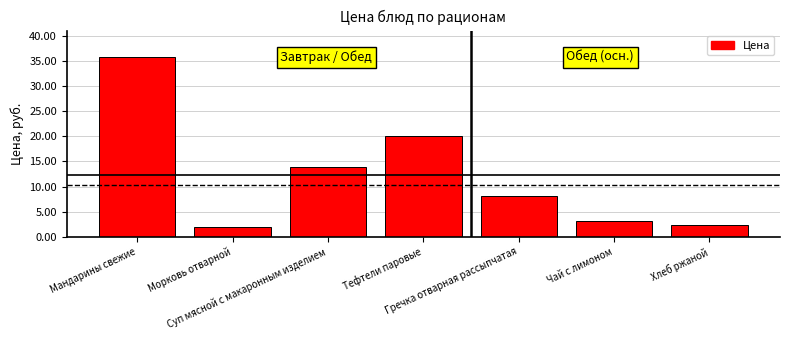

Where does the data first go above 8?

Мандарины свежие